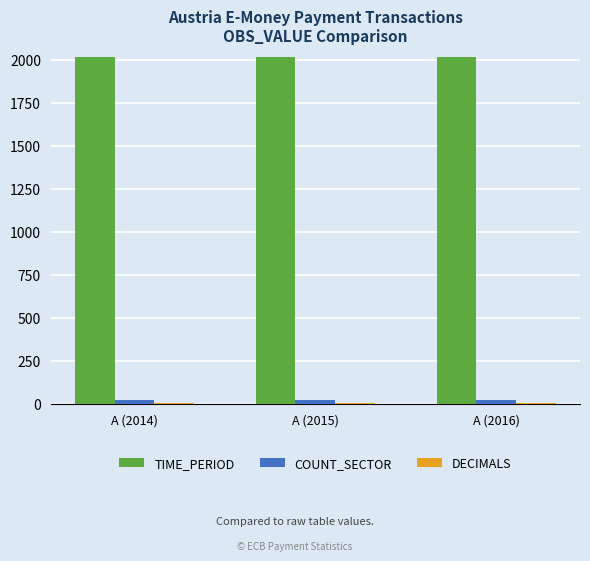

Which series has the largest total across all categories?

TIME_PERIOD